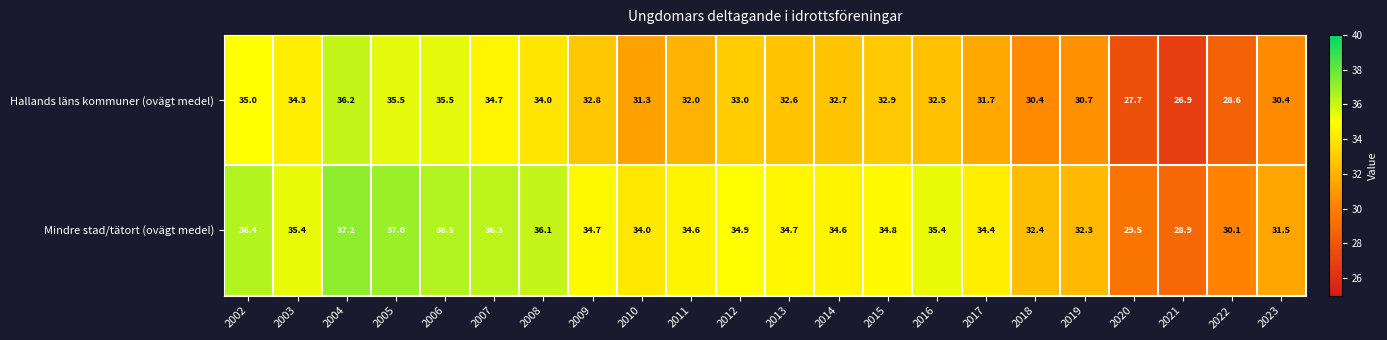

What is the average value of the Mindre stad/tätort (ovägt medel) series?

34.2